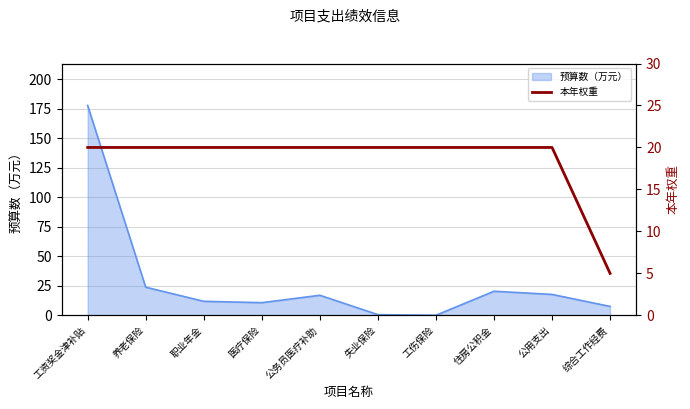

Which label corresponds to the largest value in the chart?

工资奖金津补贴